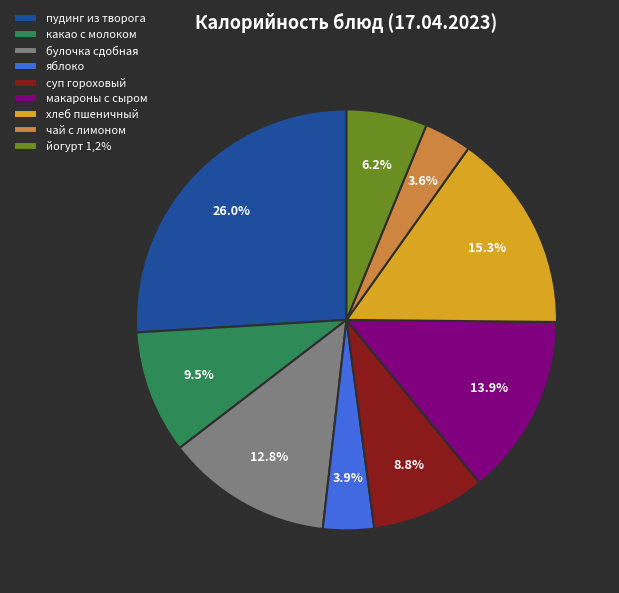

Between пудинг из творога and булочка сдобная, which is larger?

пудинг из творога